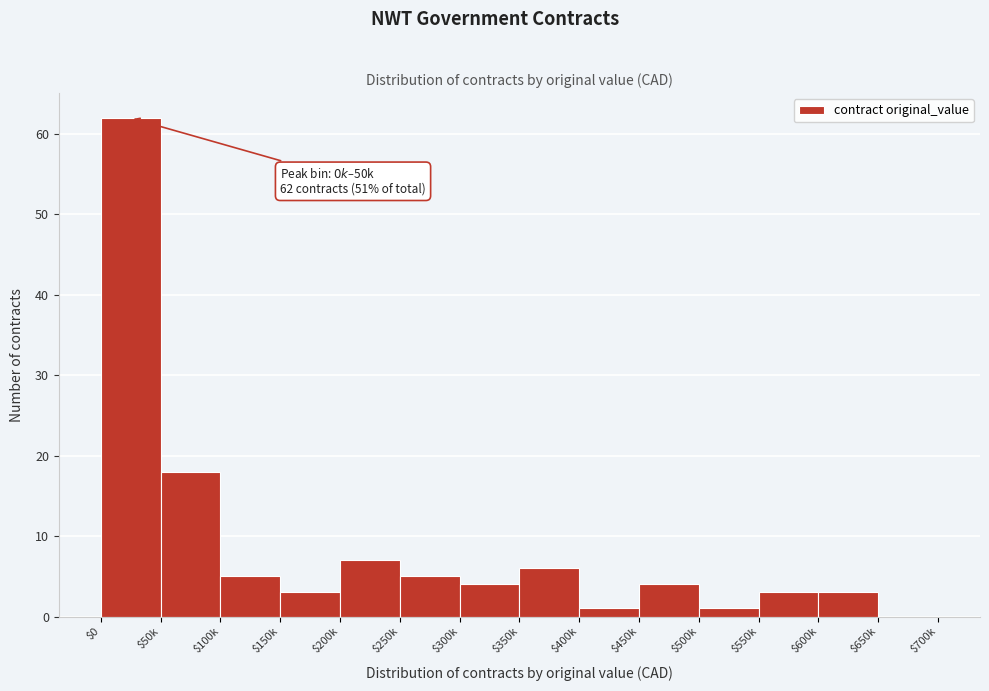

Is it true that the value at $450k is 7?

False